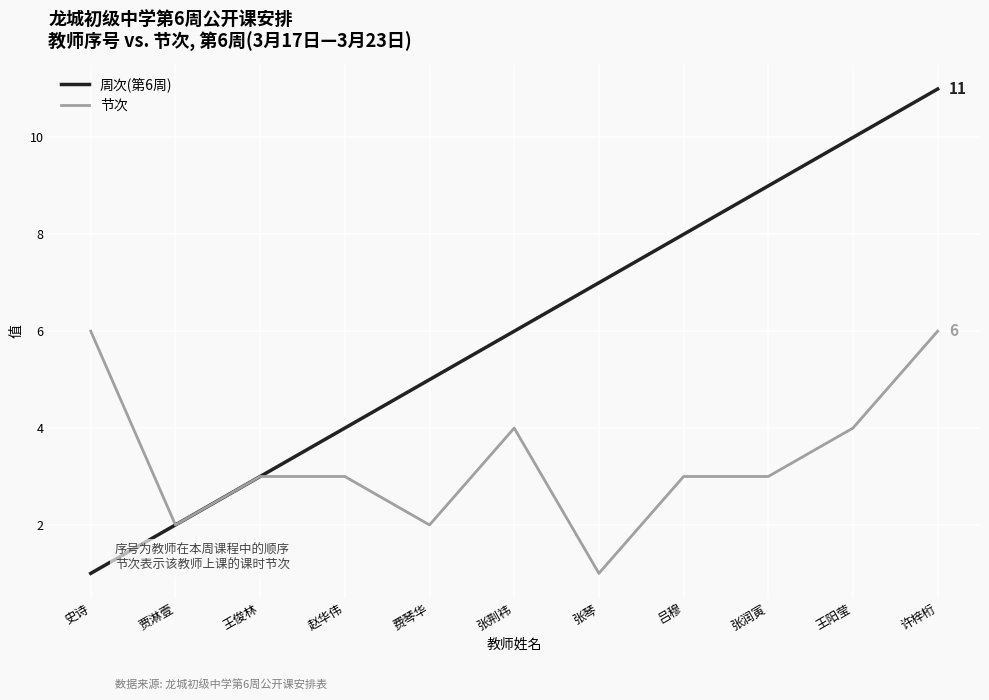

Reading left to right, extract all data points from this chart.

周次(第6周): 史诗=1	贾淋壹=2	王俊林=3	赵华伟=4	费琴华=5	张荆祎=6	张琴=7	吕穆=8	张润寅=9	王阳莹=10	许梓桁=11
节次: 史诗=6	贾淋壹=2	王俊林=3	赵华伟=3	费琴华=2	张荆祎=4	张琴=1	吕穆=3	张润寅=3	王阳莹=4	许梓桁=6